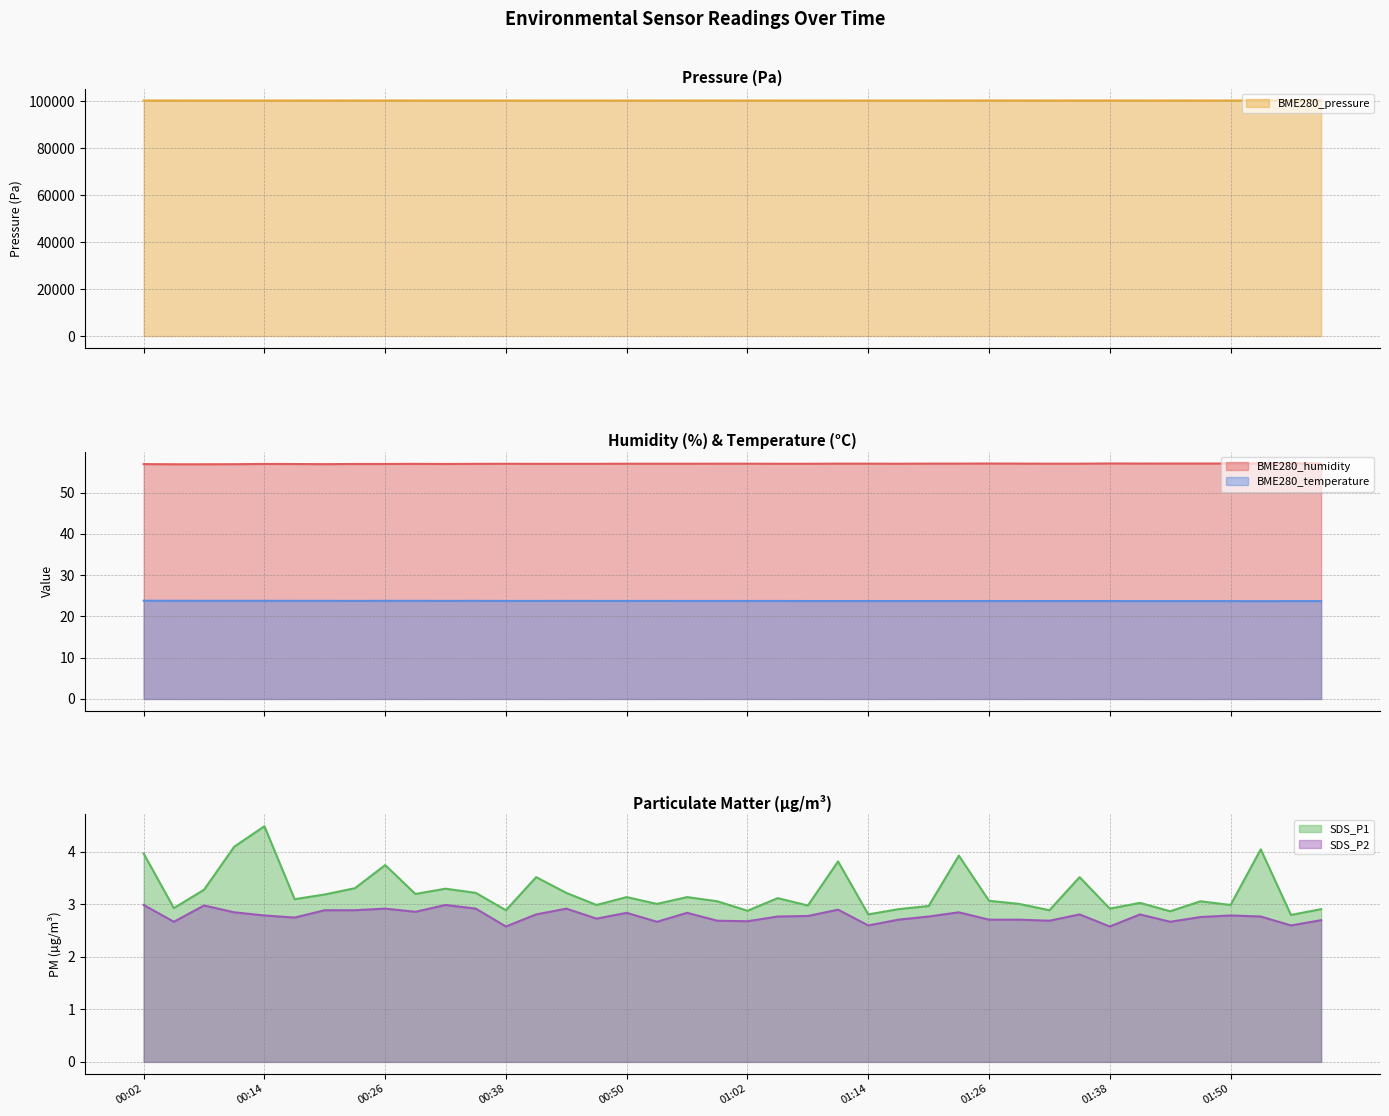

True or false: BME280_humidity and BME280_temperature intersect in this chart.

False